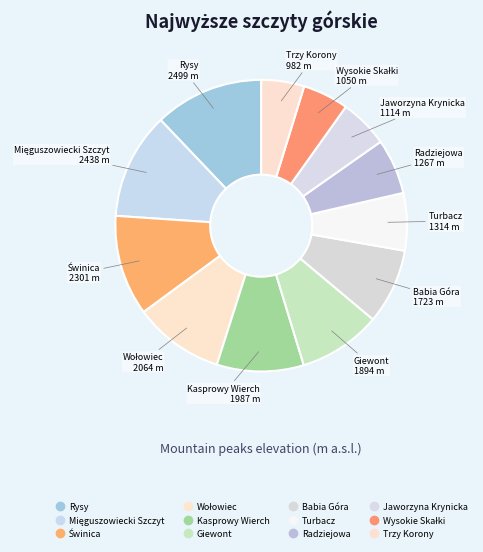

How many segments does this pie chart have?

12